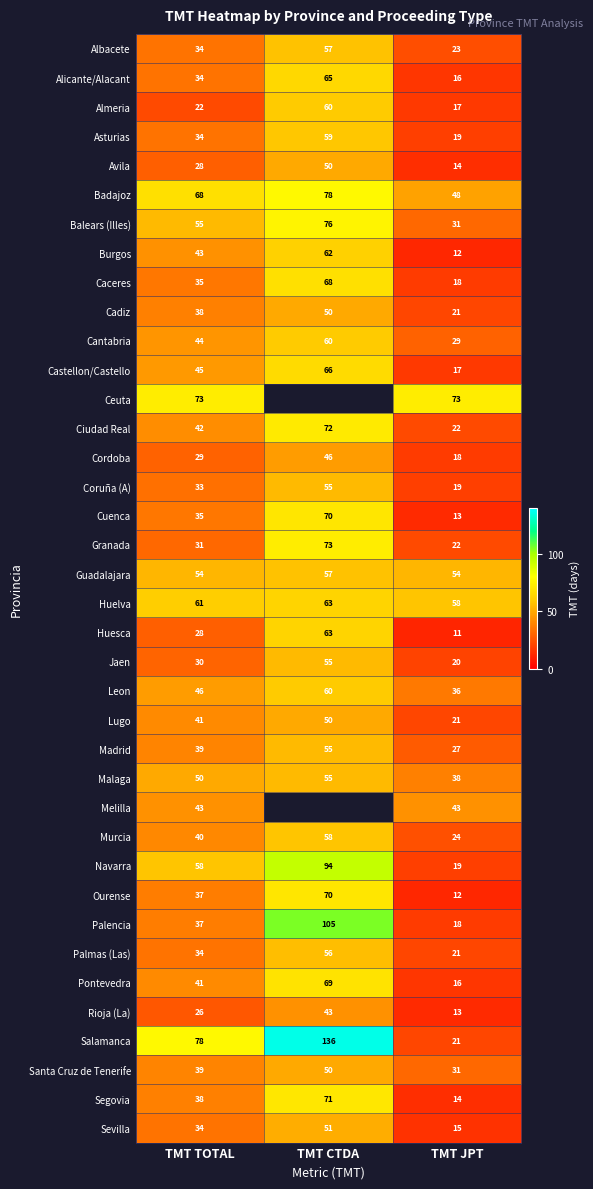

Which category has the lowest value in the Cadiz series?

TMT JPT